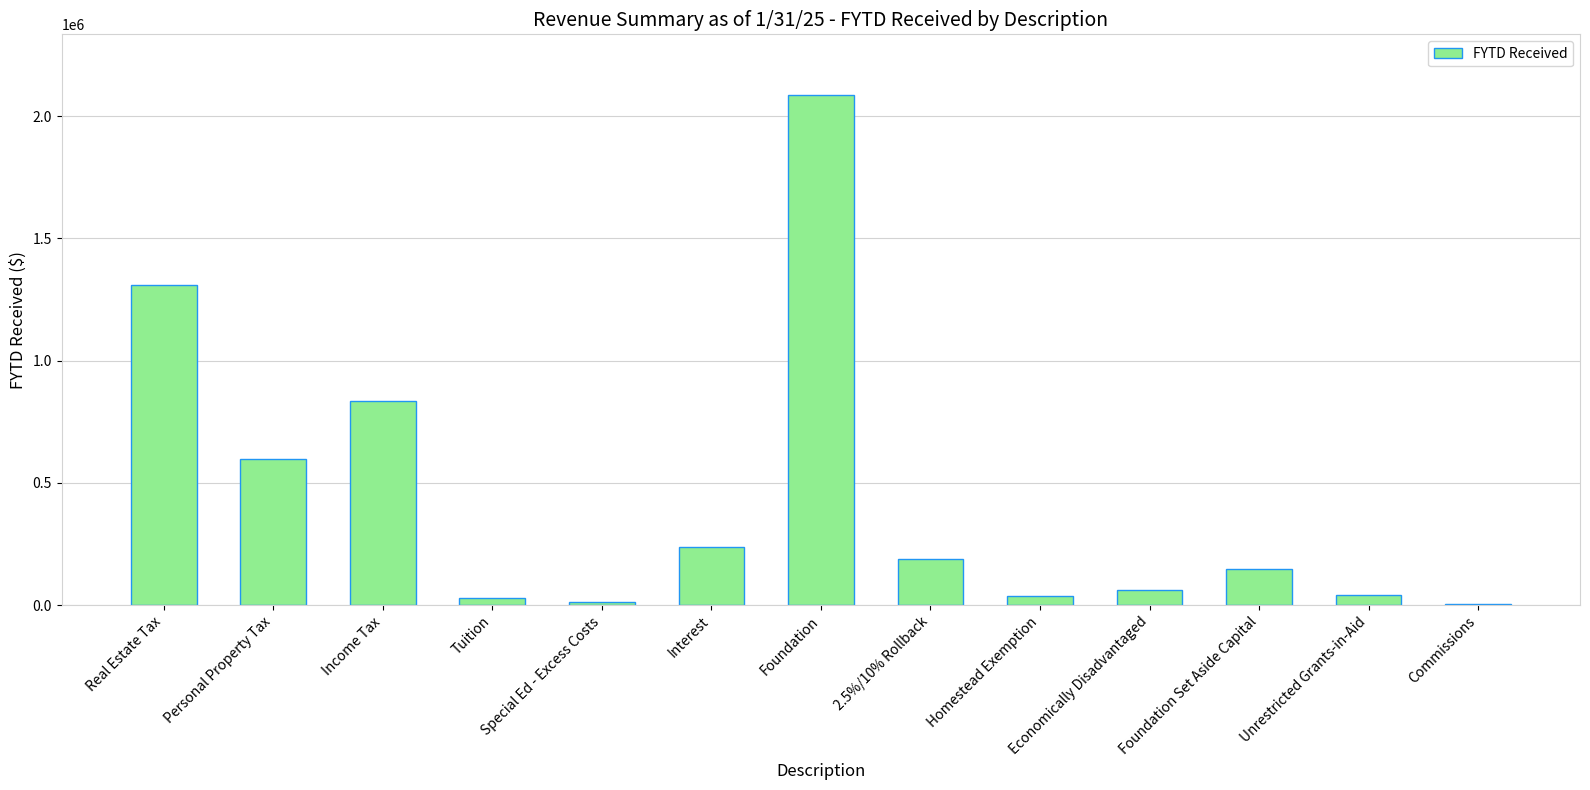

The value at Unrestricted Grants-in-Aid is 41634.6. True or false?

True